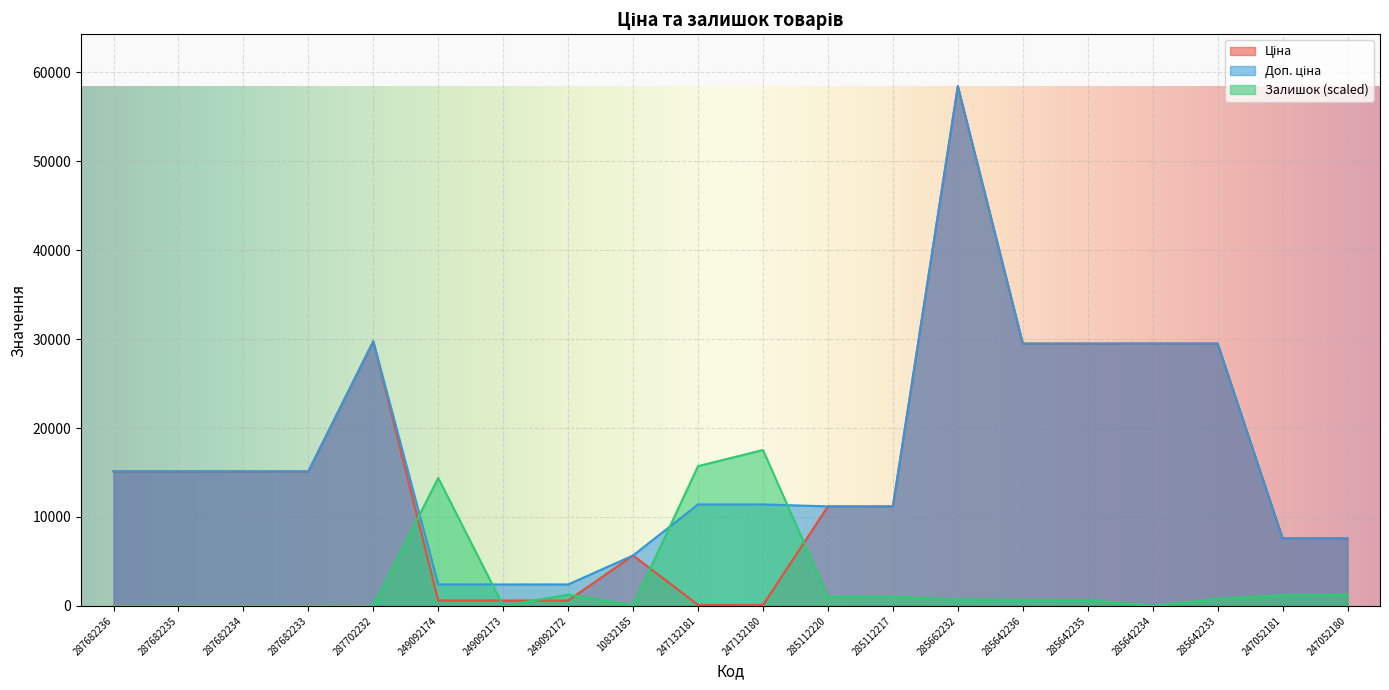

Reading left to right, extract all data points from this chart.

Ціна: 15120.0	15120.0	15120.0	15120.0	29747.2	603.7	603.7	603.7	5673.8	114.1	114.1	11188.2	11188.2	58426.5	29491.5	29491.5	29491.5	29491.5	7596.5	7596.5
Доп. ціна: 15120.0	15120.0	15120.0	15120.0	29747.2	2414.8	2414.8	2414.8	5673.8	11410.0	11410.0	11188.2	11188.2	58426.5	29491.5	29491.5	29491.5	29491.5	7596.5	7596.5
Залишок: 0.0	0.0	0.0	0.0	0.0	14385.0	0.0	1269.3	60.4	15714.7	17528.0	1027.5	1027.5	725.3	664.9	664.9	0.0	785.7	1208.8	1269.3